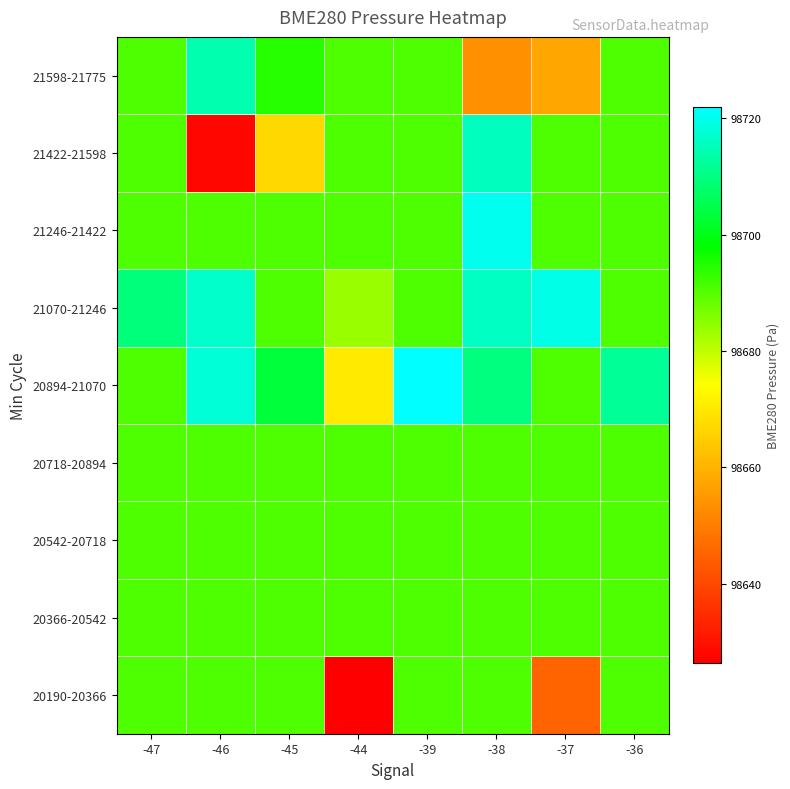

Which has a higher value, -39 or -47?

-39